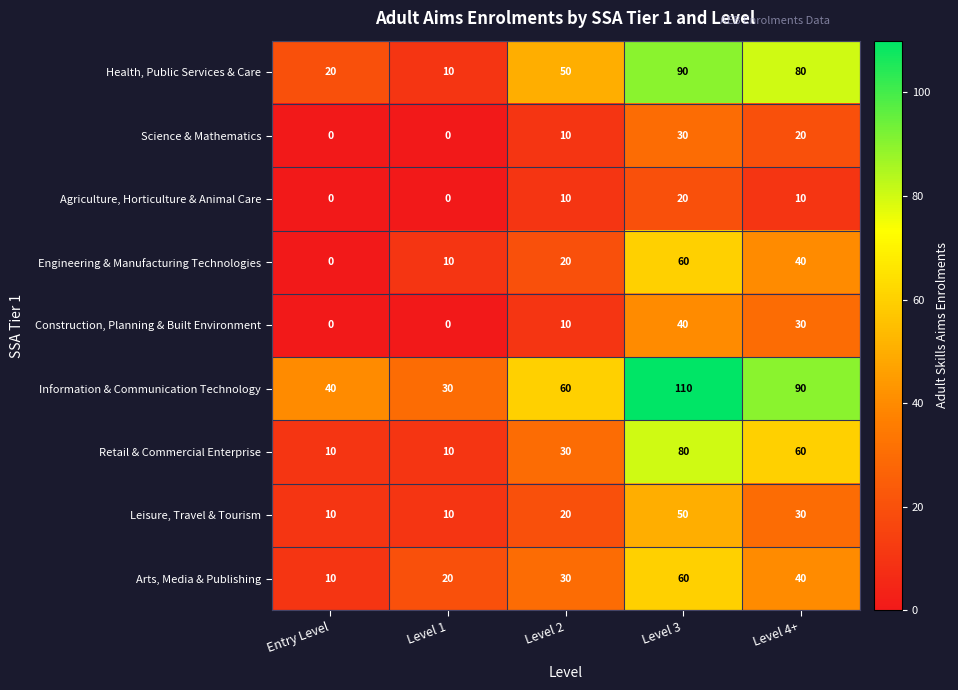

What value does the Leisure, Travel & Tourism series have at Level 3?

50